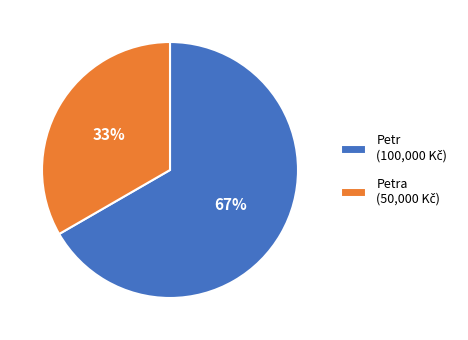

Count the number of slices in the pie.

2